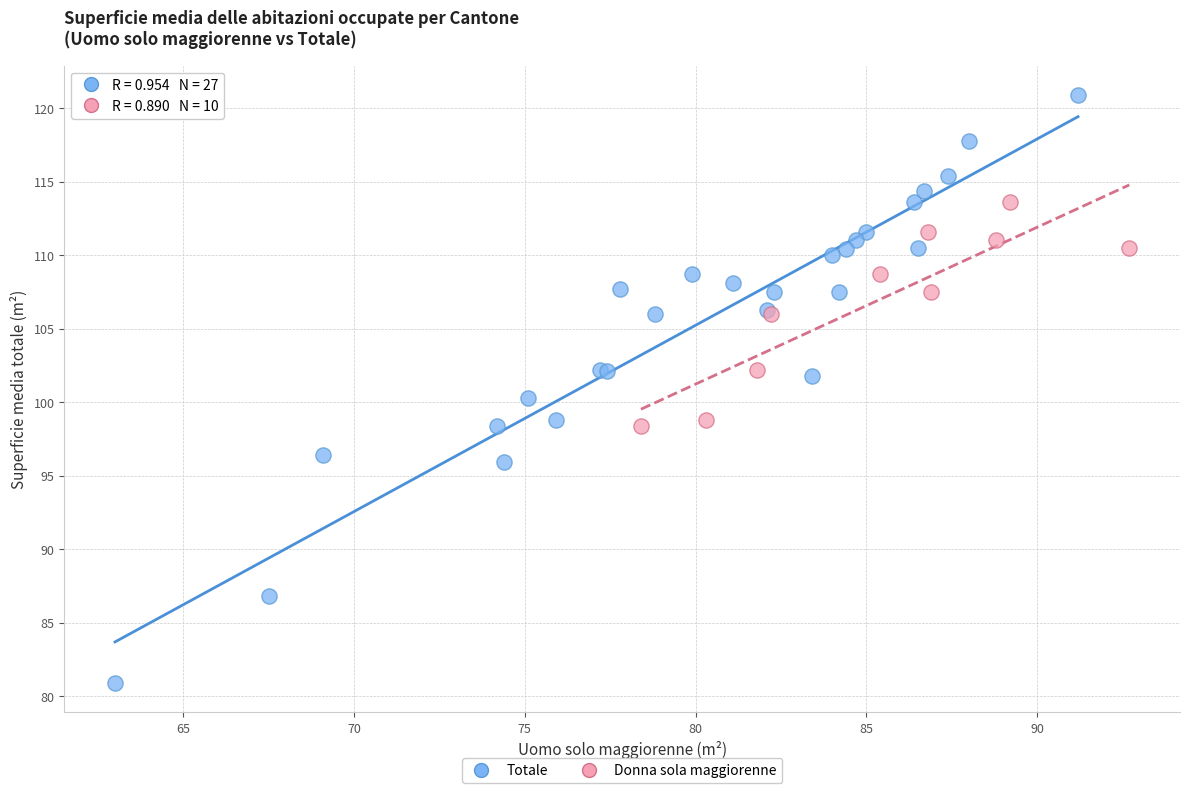

Which series contains the lowest Y value?

Totale